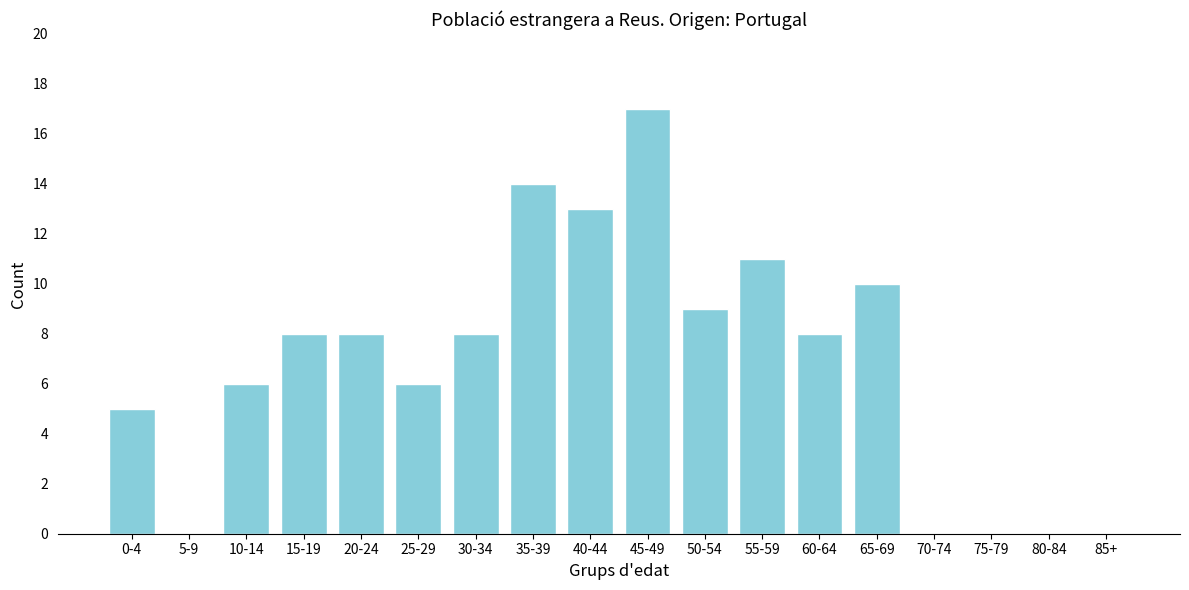

Reading left to right, what are all the values shown in this chart?

0-4=5	5-9=0	10-14=6	15-19=8	20-24=8	25-29=6	30-34=8	35-39=14	40-44=13	45-49=17	50-54=9	55-59=11	60-64=8	65-69=10	70-74=0	75-79=0	80-84=0	85+=0